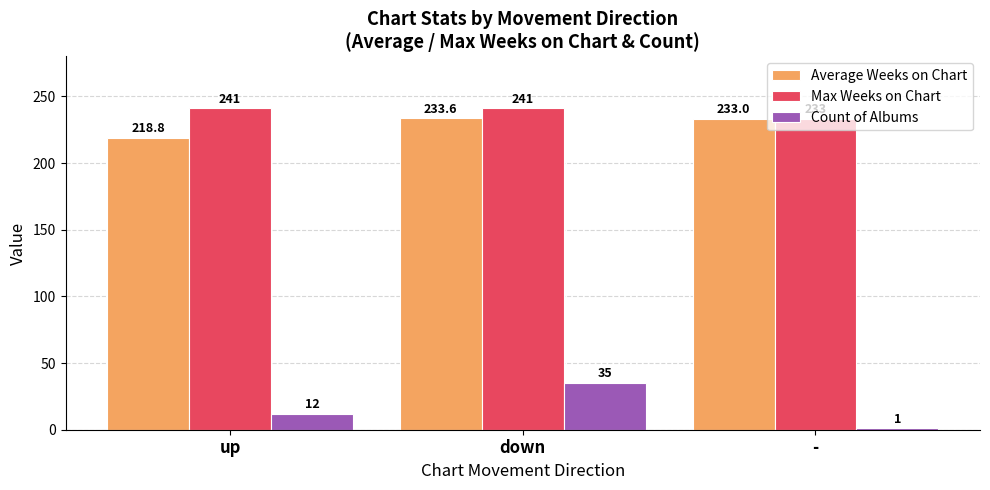

Reading right to left, transcribe all the data shown in this chart.

Average Weeks on Chart: 233.0	233.6	218.8
Max Weeks on Chart: 233.0	241.0	241.0
Count of Albums: 1.0	35.0	12.0